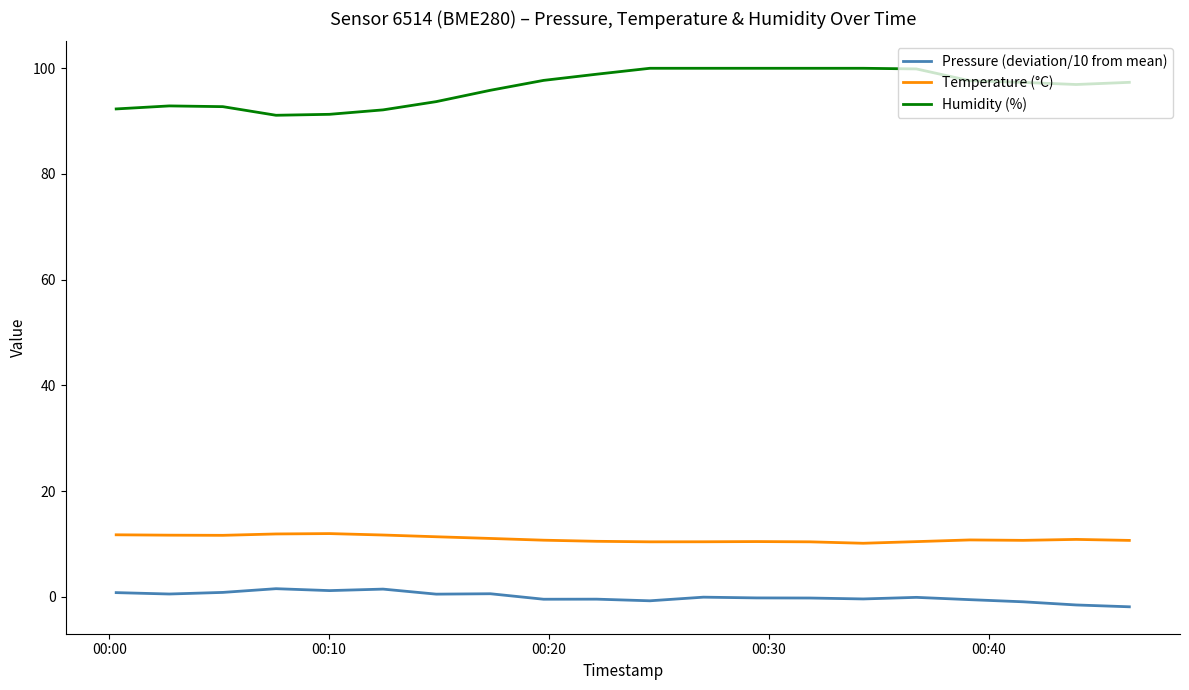

What is the maximum value for Humidity (%)?

100.0